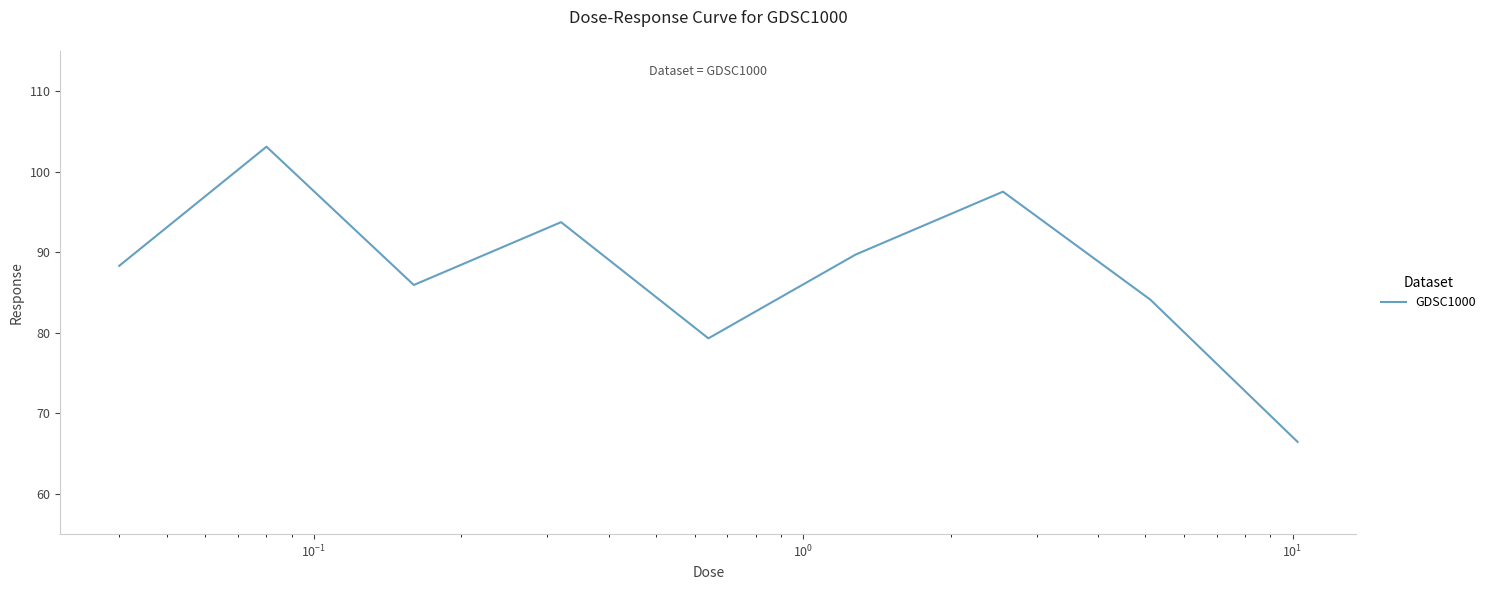

What is the maximum value shown in the chart?

103.1